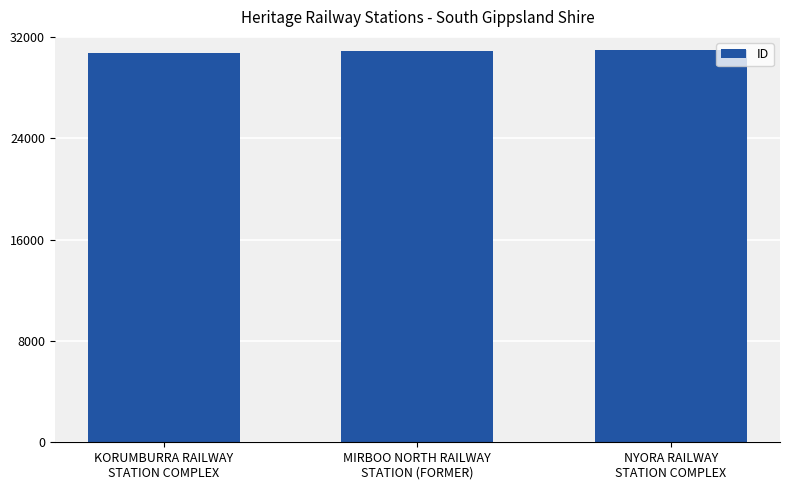

What is the average value?

30863